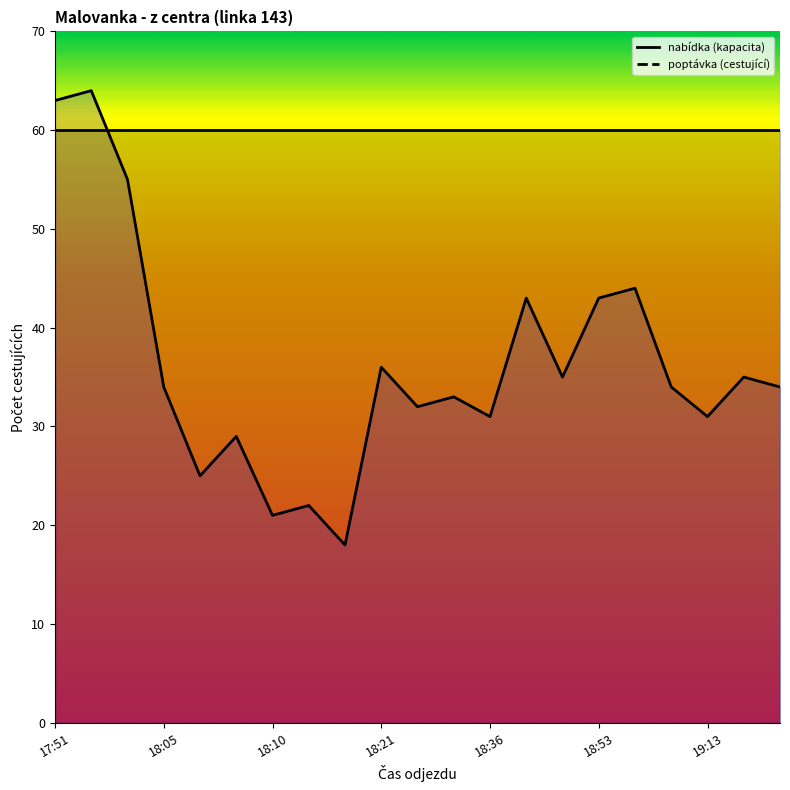

How many interior local peaks (higher than both neighbors) does the data have?

8